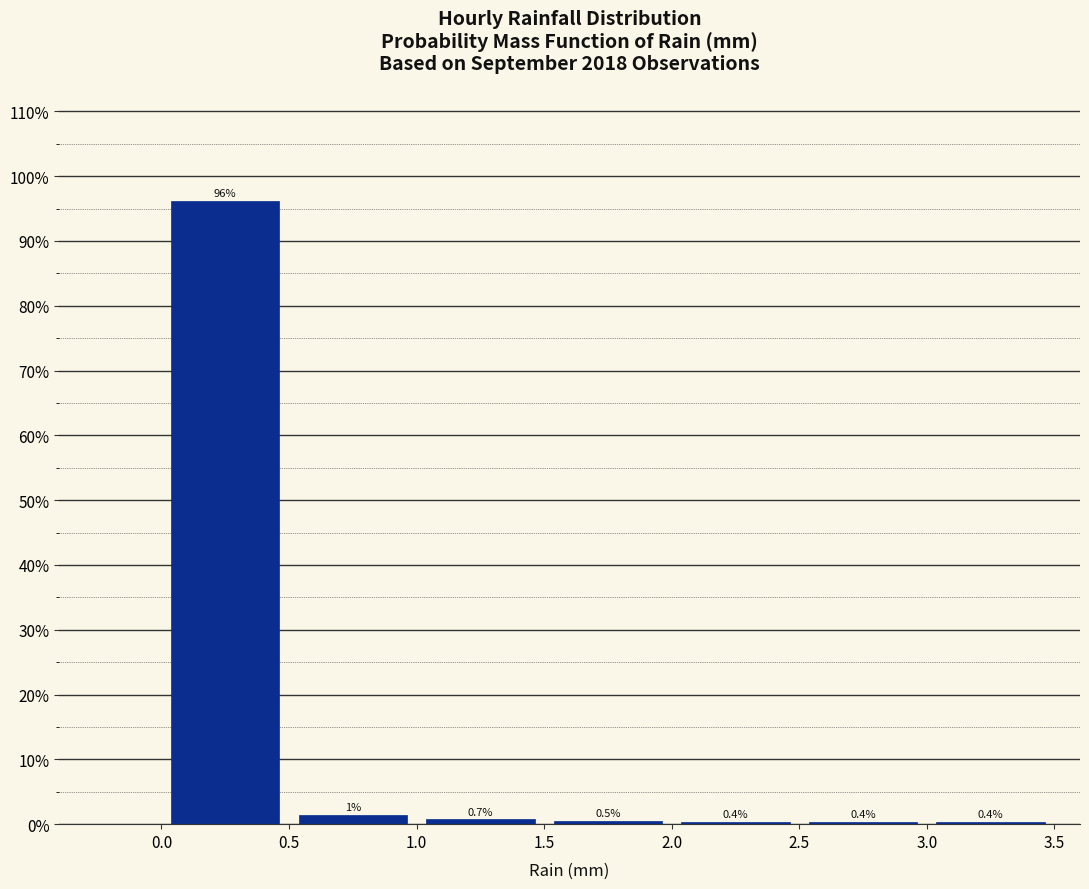

Over which range of the x-axis is the bar tallest?

0.0 to 0.5